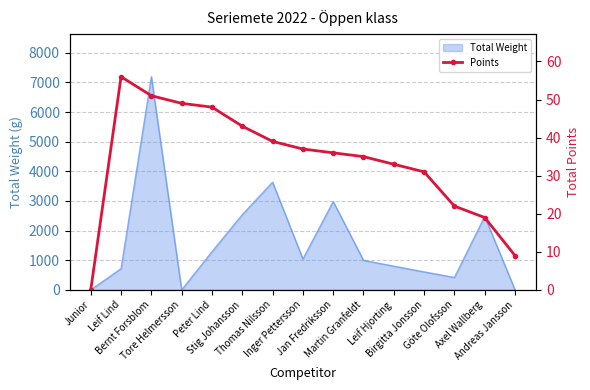

Reading left to right, extract all data points from this chart.

0	56	51	49	48	43	39	37	36	35	33	31	22	19	9